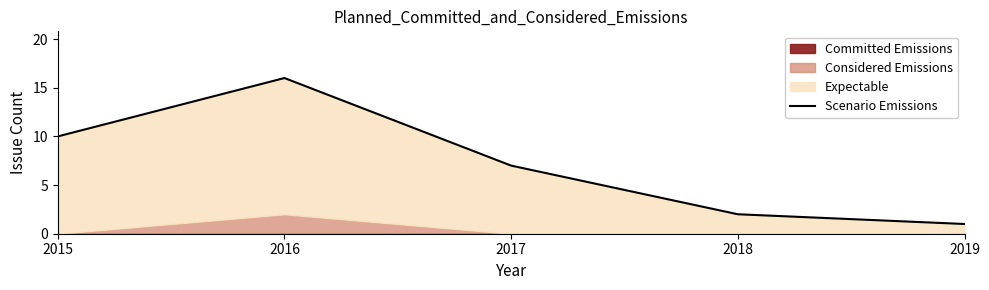

What is the minimum value shown in the chart?

1